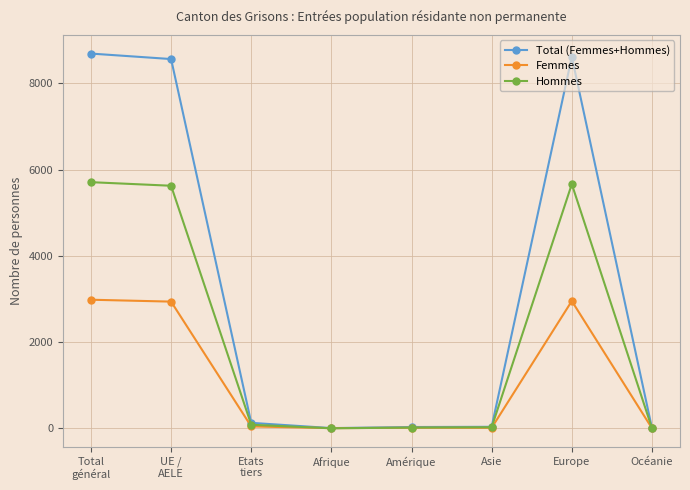

List the series in order of their peak value, lowest first.

Femmes, Hommes, Total (Femmes+Hommes)